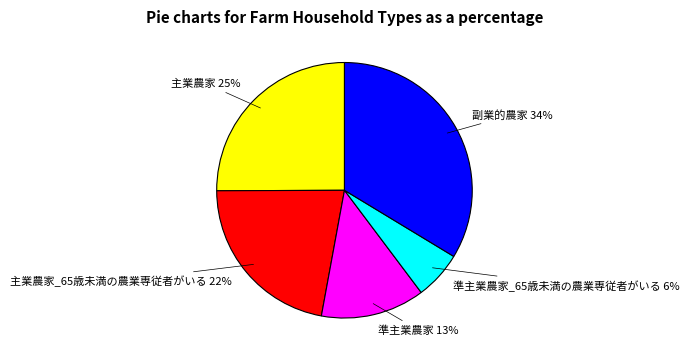

Count the number of slices in the pie.

5